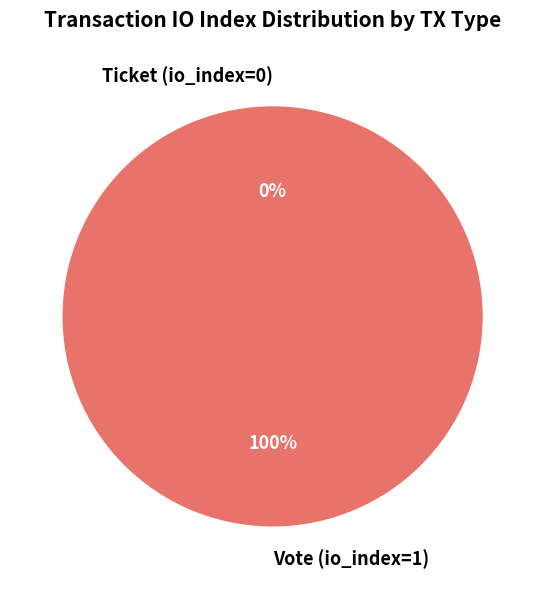

Which slice is the largest?

Vote (io_index=1)